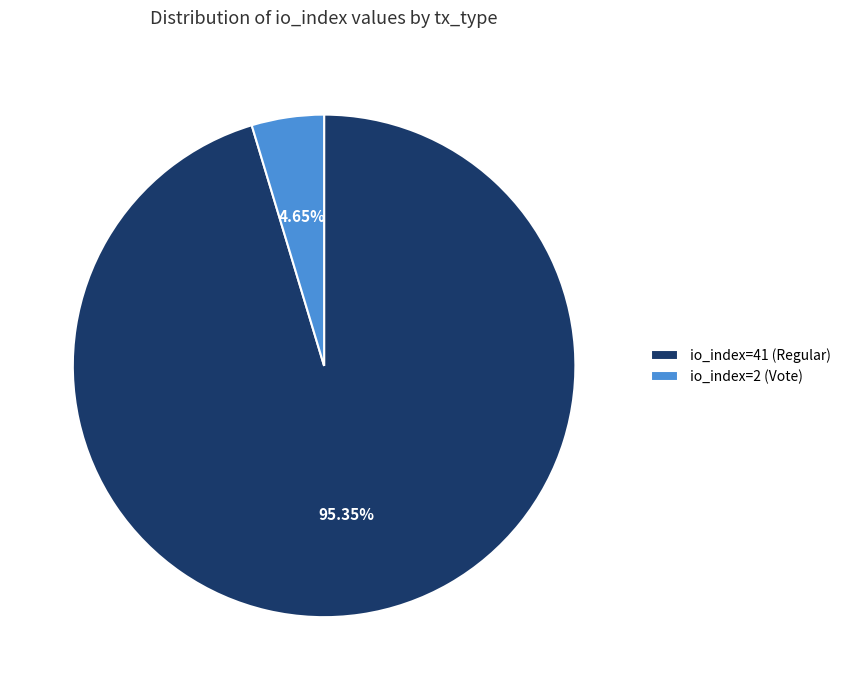

How many segments does this pie chart have?

2